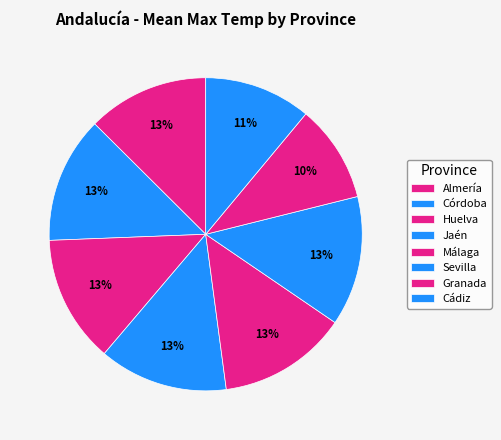

How many segments does this pie chart have?

8